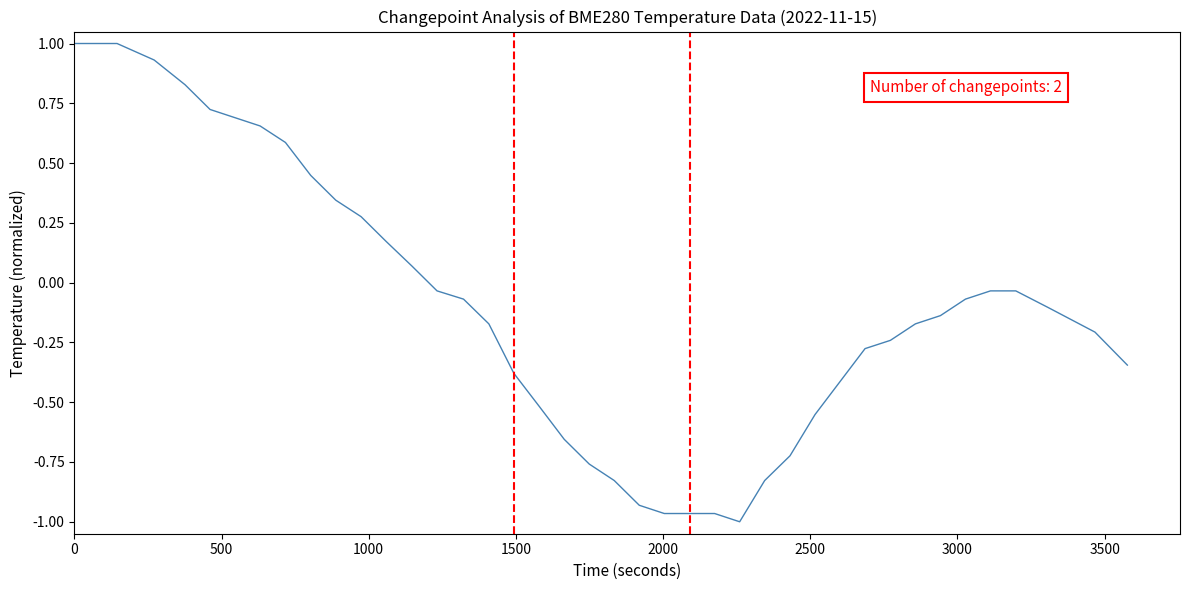

Count the number of data series in this chart.

1